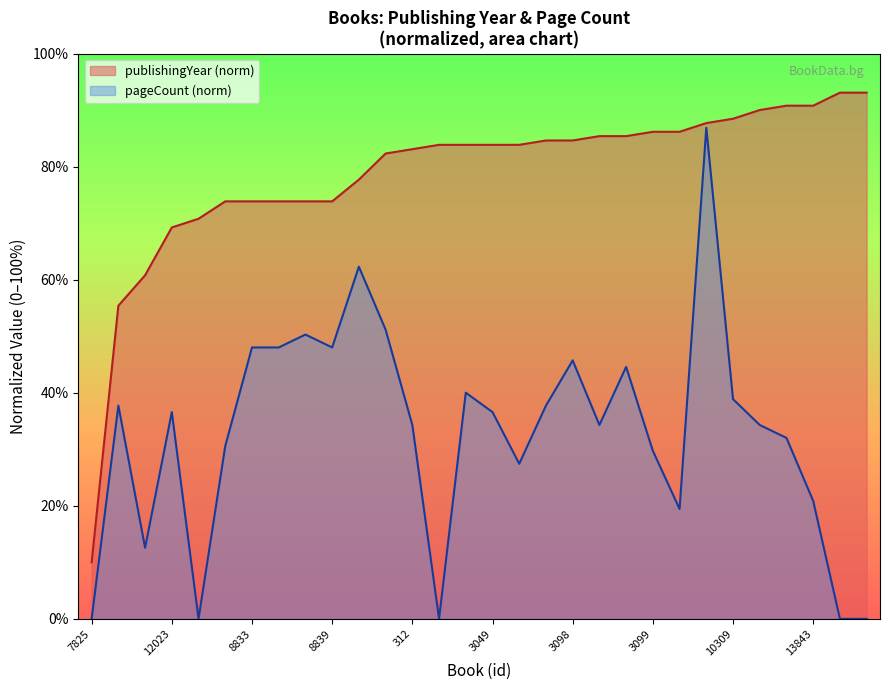

Reading right to left, what are all the values shown in this chart?

publishingYear: 93.1	93.1	90.8	90.8	90.0	88.5	87.7	86.2	86.2	85.4	85.4	84.6	84.6	83.8	83.8	83.8	83.8	83.1	82.3	77.7	73.8	73.8	73.8	73.8	73.8	70.8	69.2	60.8	55.4	10.0
pageCount: 0.0	0.0	20.9	32.0	34.3	38.9	86.9	19.4	29.7	44.6	34.3	45.7	37.7	27.4	36.6	40.0	0.0	34.3	51.1	62.3	48.0	50.3	48.0	48.0	30.6	0.0	36.6	12.6	37.7	0.0